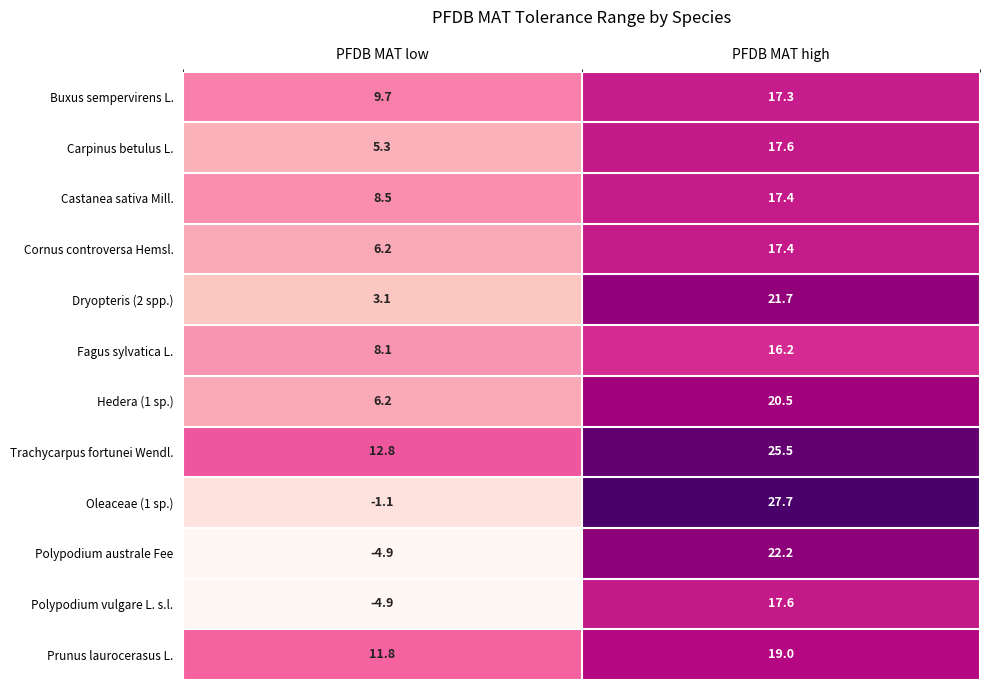

Is it true that Polypodium australe Fee equals 30.6 at PFDB MAT high?

False